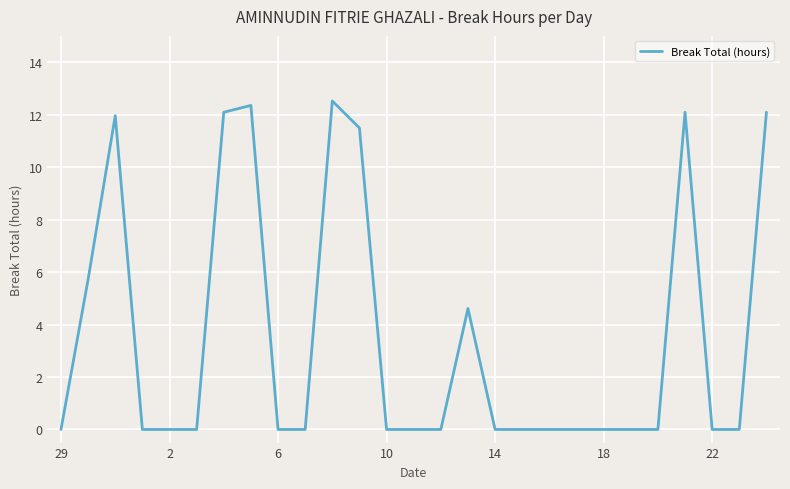

What is the greatest value displayed?

12.5